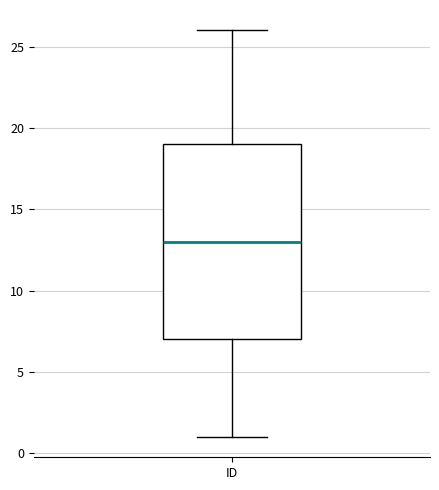

Read this box plot against the y-axis: the position of the median line, the range covered by the box, and the ends of both whiskers. The values are not printed on the chart, so give them approximately, as read against the axis.

median 13, box 7 to 19, whiskers 1 to 26